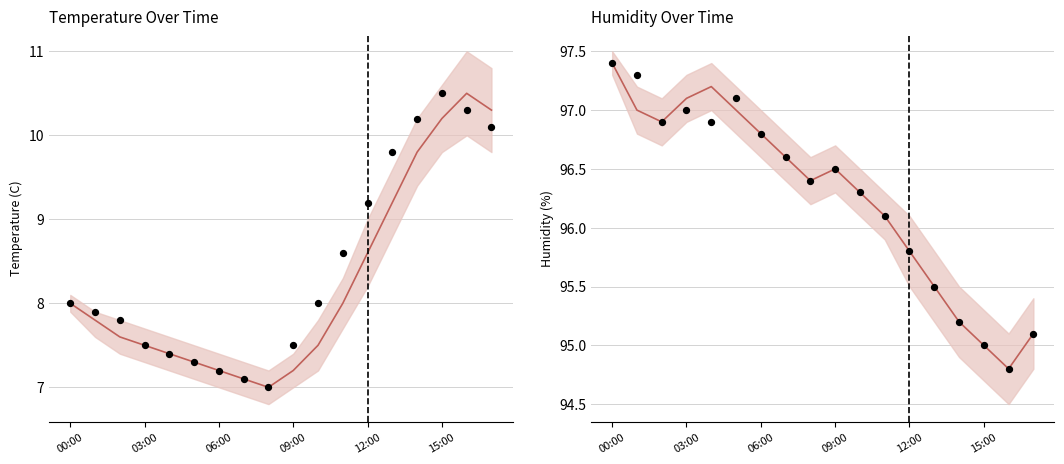

Which series has the widest spread of Y values?

temperature